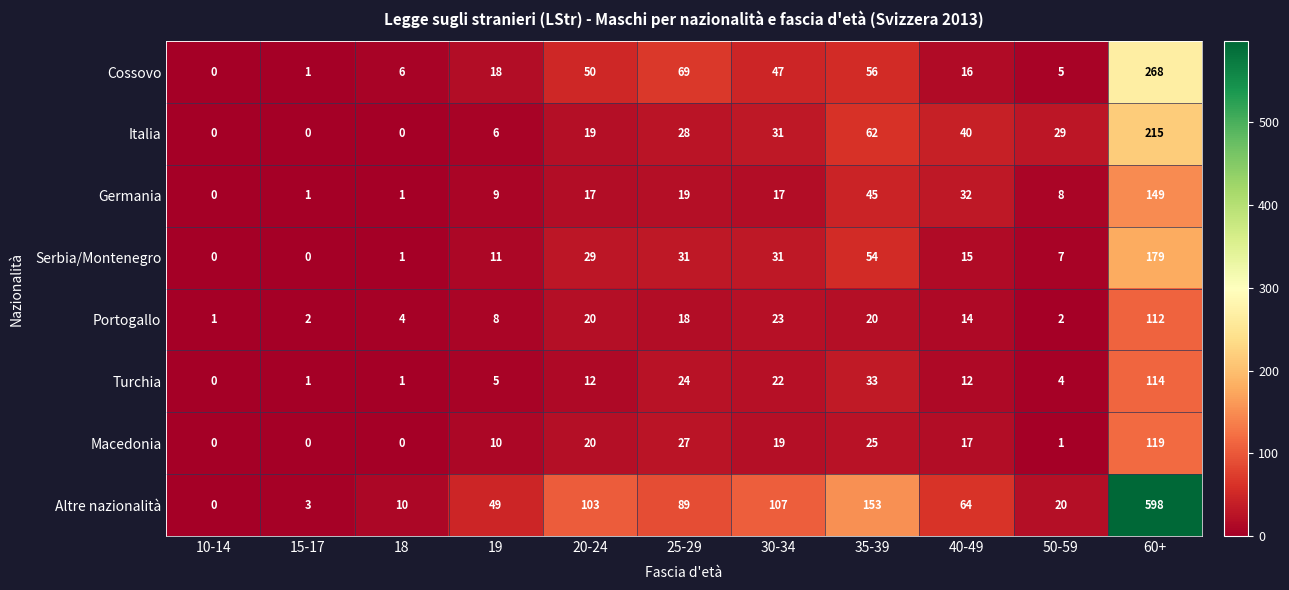

True or false: Macedonia has a value of 27 at 25-29.

True